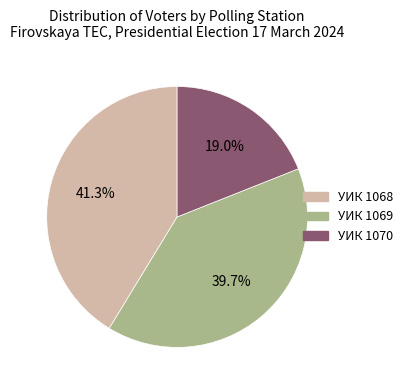

Is there a majority slice in this chart?

No